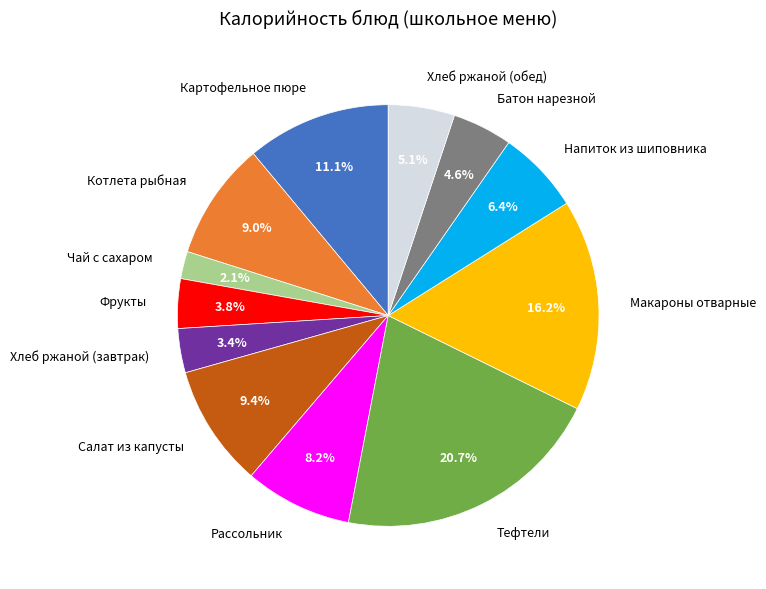

Which has a higher value, Салат из капусты or Макароны отварные?

Макароны отварные